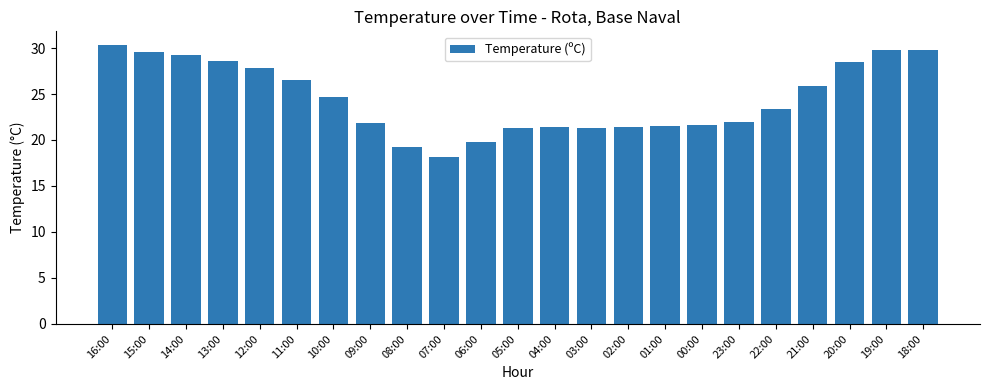

Does the chart contain stacked bars?

No